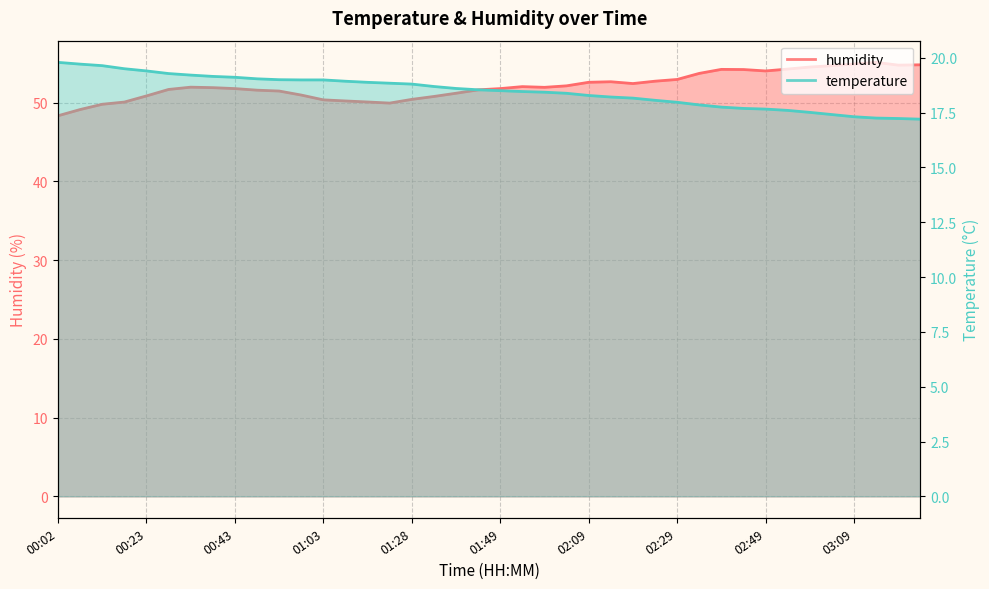

How many data points does each series have?

40